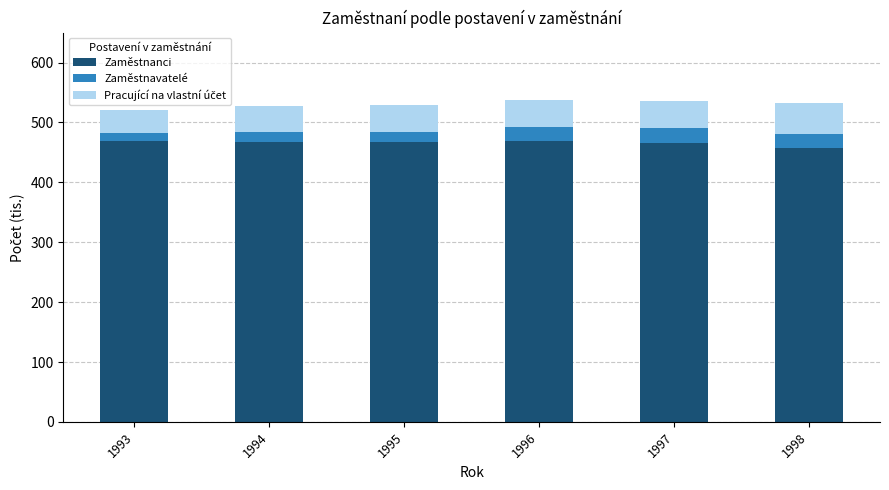

What is the average value of the Zaměstnanci series?

466.2